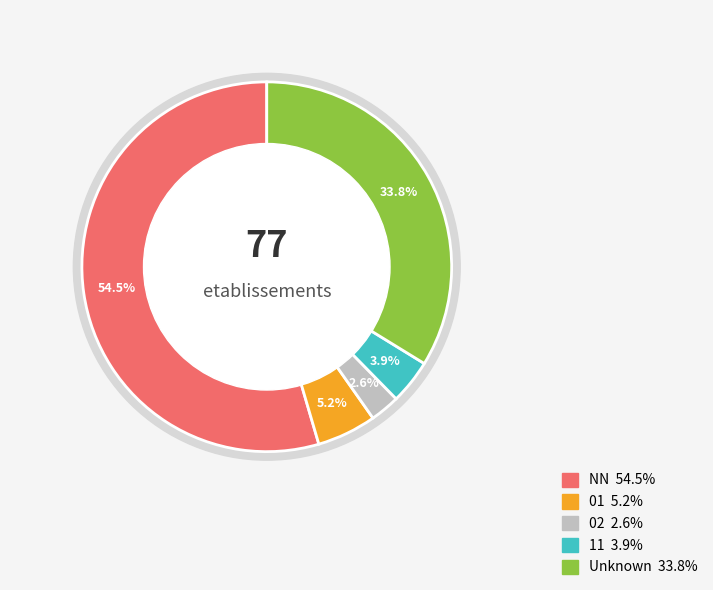

Does any single category account for the majority?

Yes